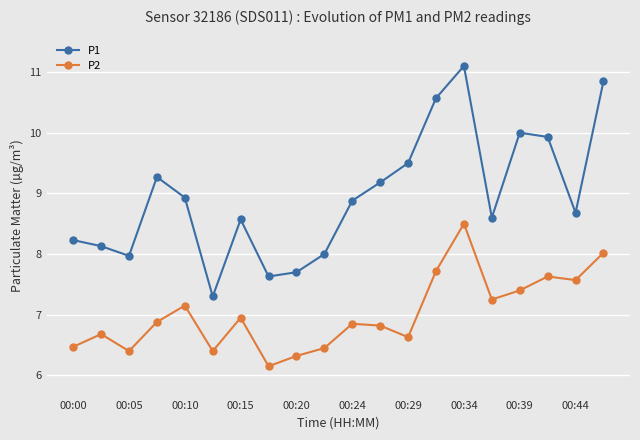

Which series has the largest total across all categories?

P1